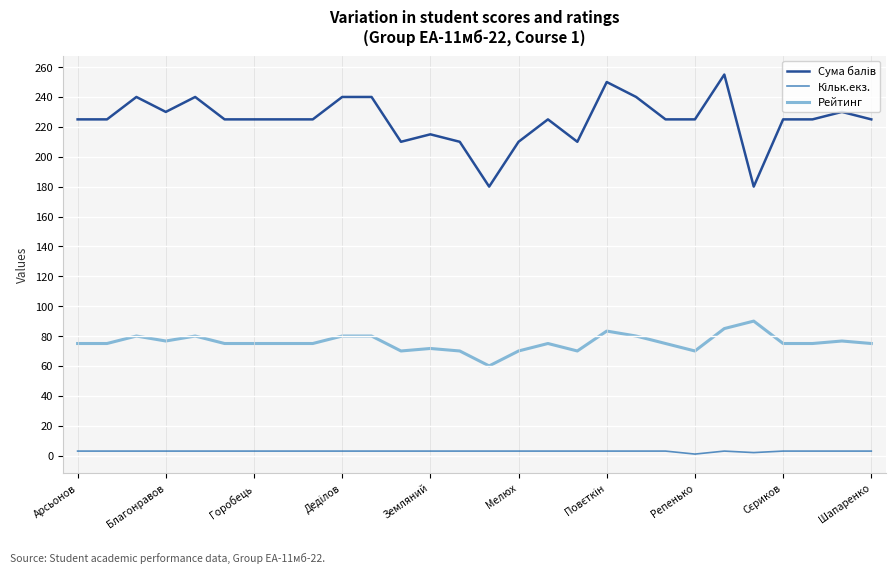

What is the maximum value shown in the chart?

255.0